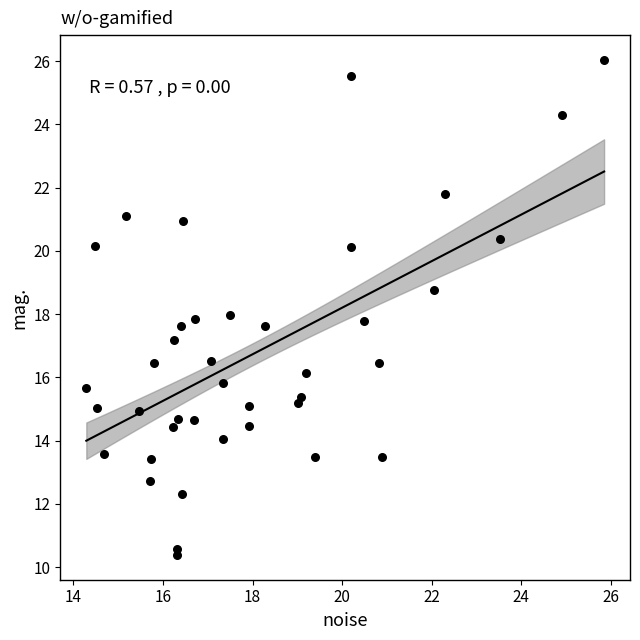

What is the range of Y values (max minus min)?

15.7